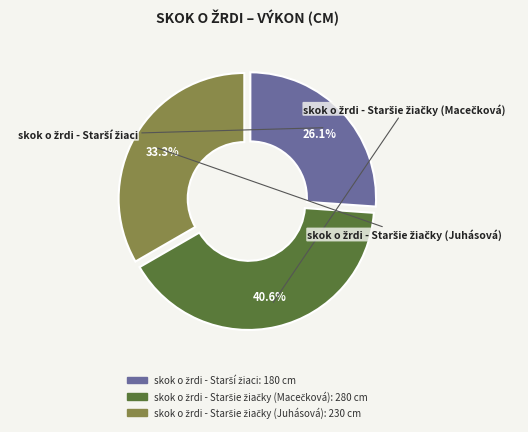

Is there a majority slice in this chart?

No